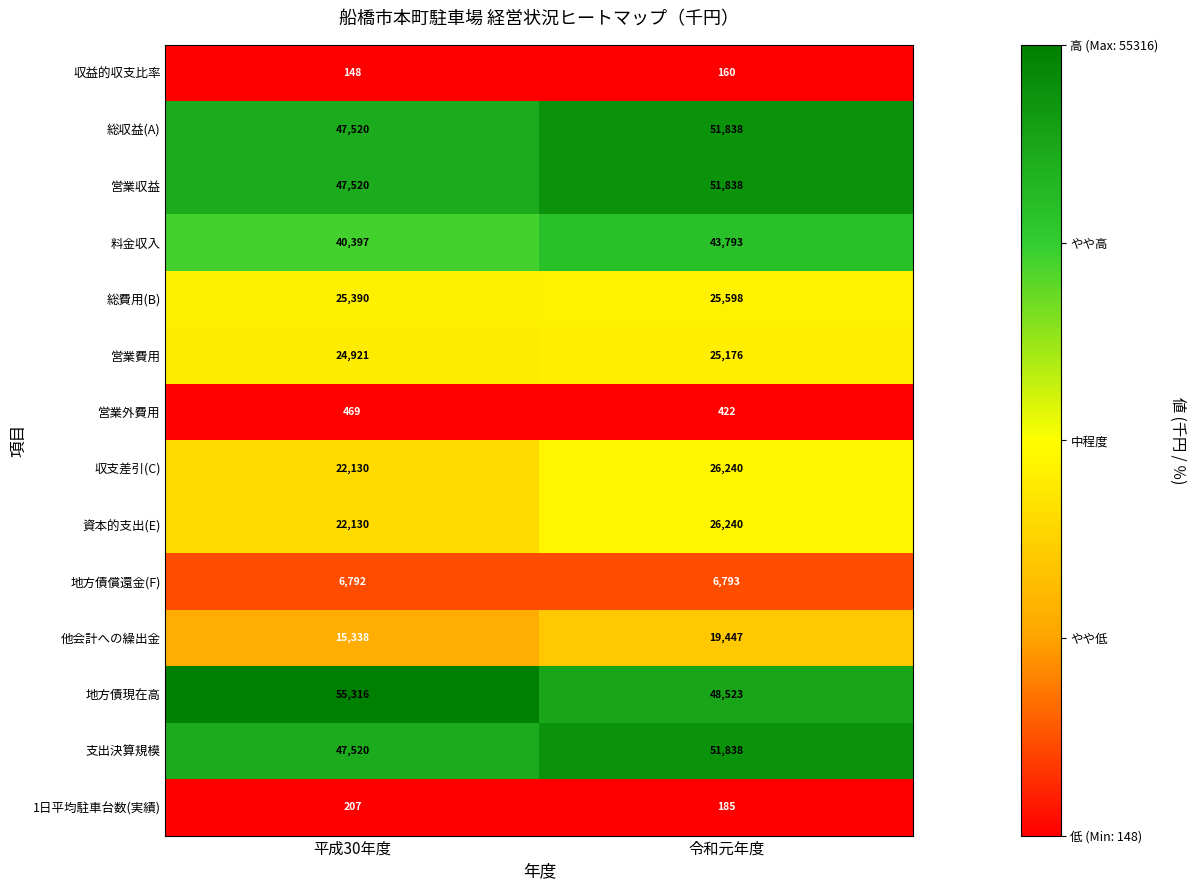

The value of 総費用(B) at 令和元年度 is 41959. True or false?

False